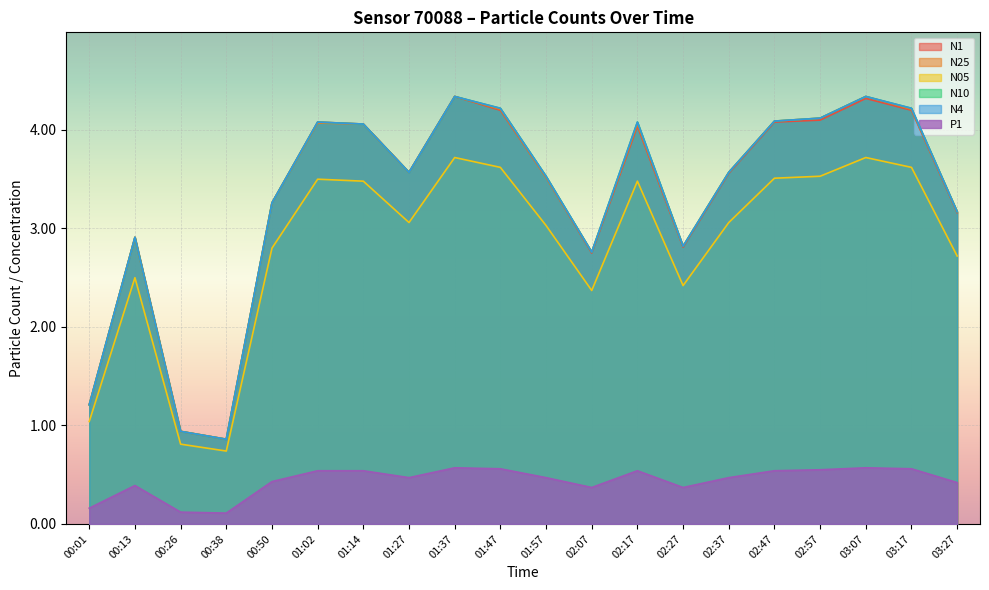

At how many categories does at least one series exceed 0?

20